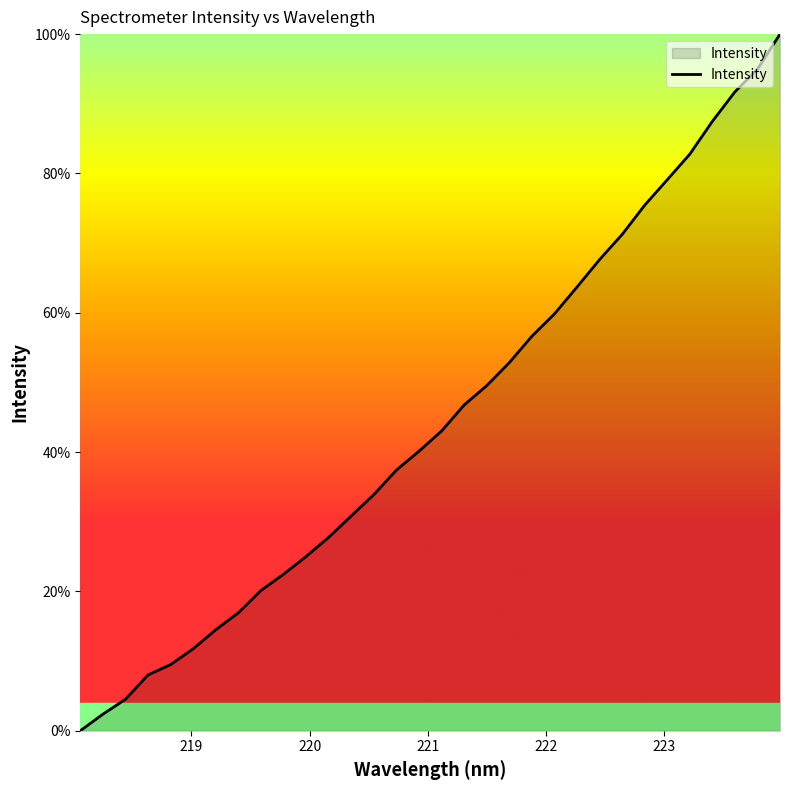

What is the maximum value shown in the chart?

100.0